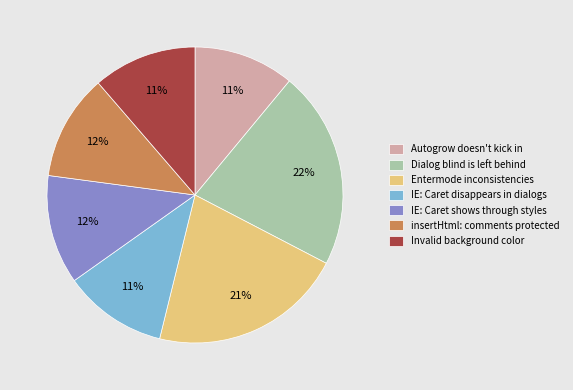

What percentage is the Entermode inconsistencies slice, to the nearest percent?

21%